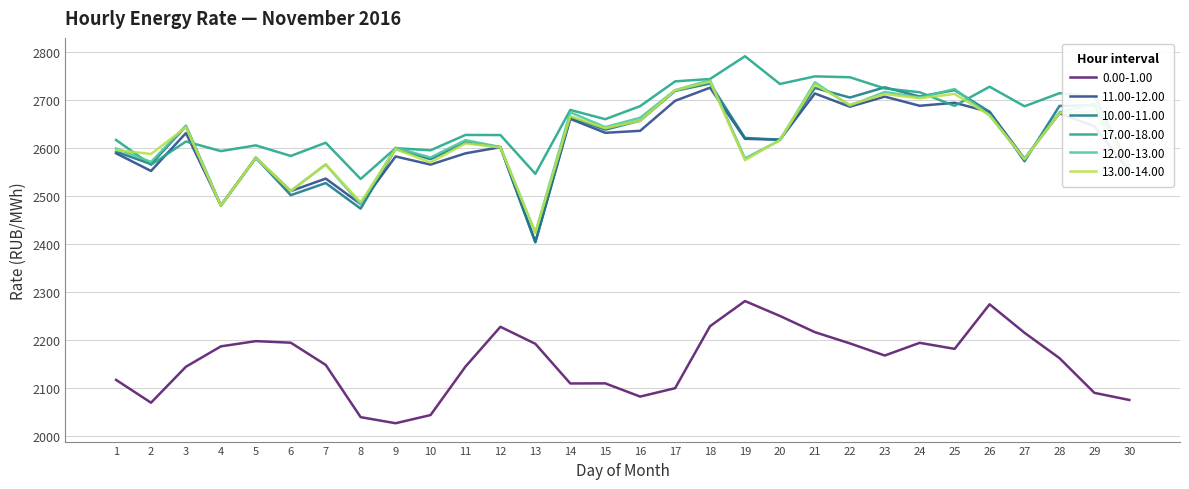

How many categories are shown in the chart?

30